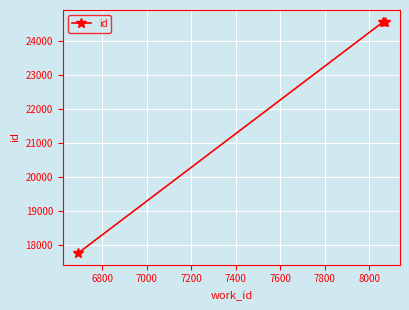

What is the sum of all values?

66921